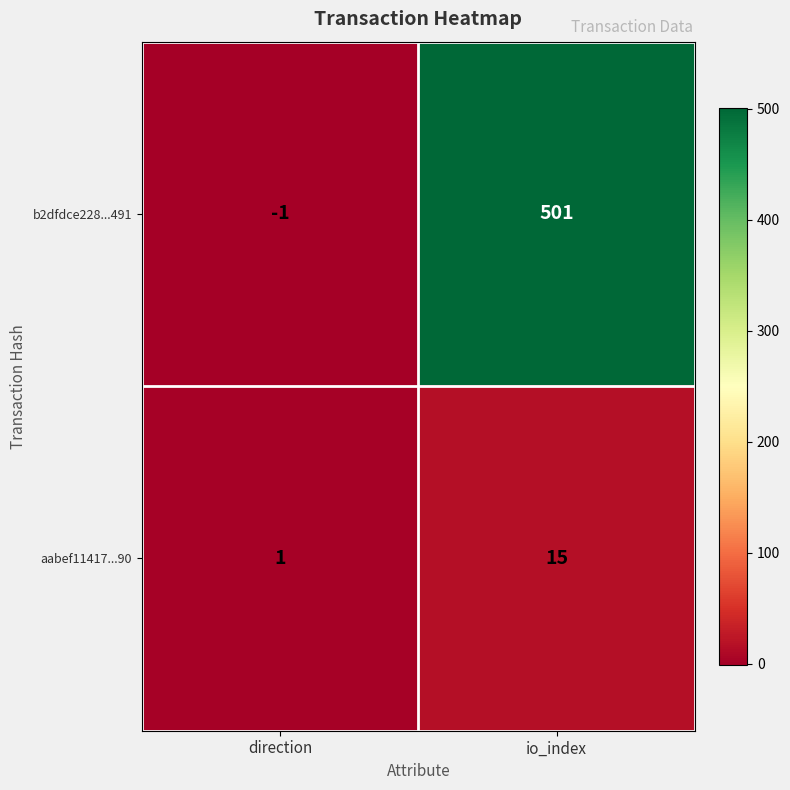

How many categories are shown in the chart?

2